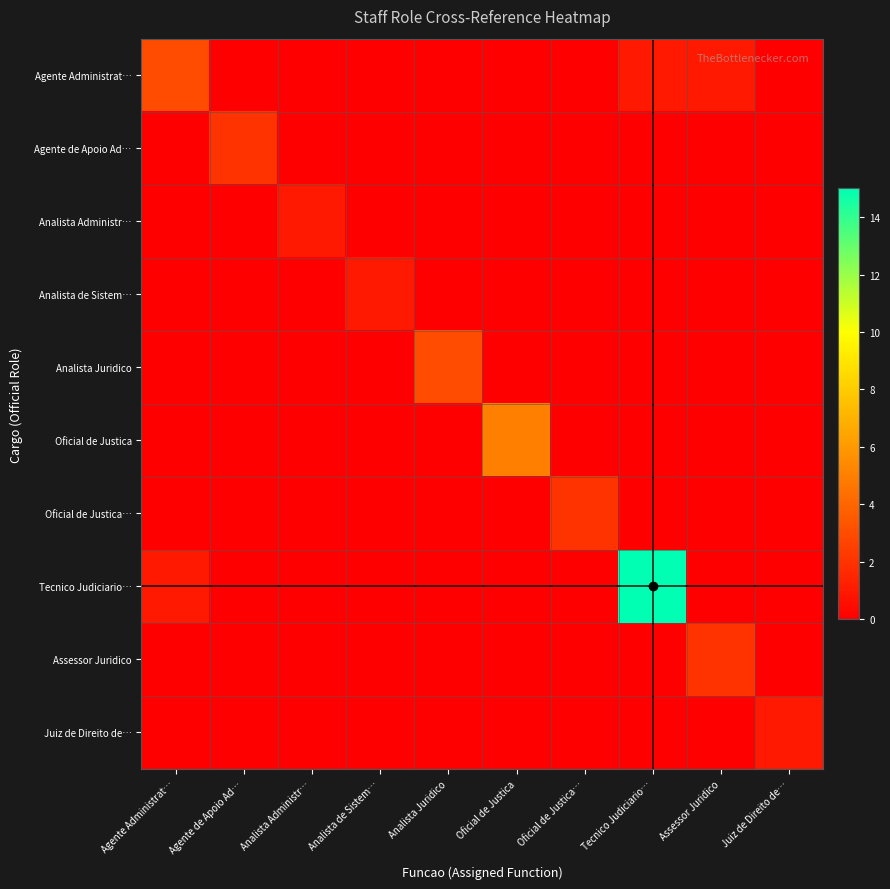

At how many categories does at least one series exceed 0?

10